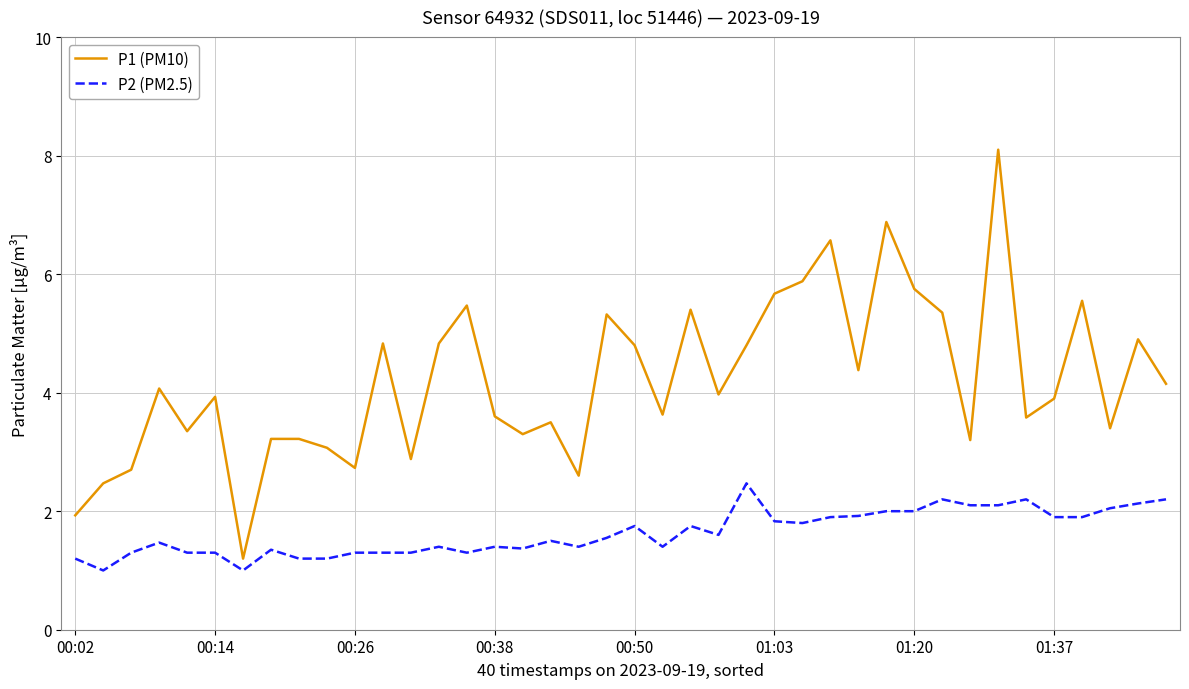

What is the average value of the P1 (PM10) series?

4.2